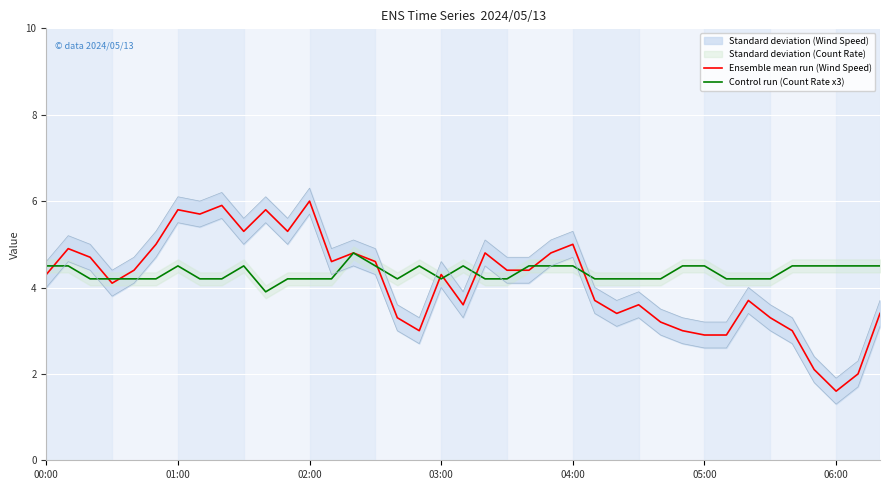

What is the maximum value for Control run (Count Rate x3)?

4.8